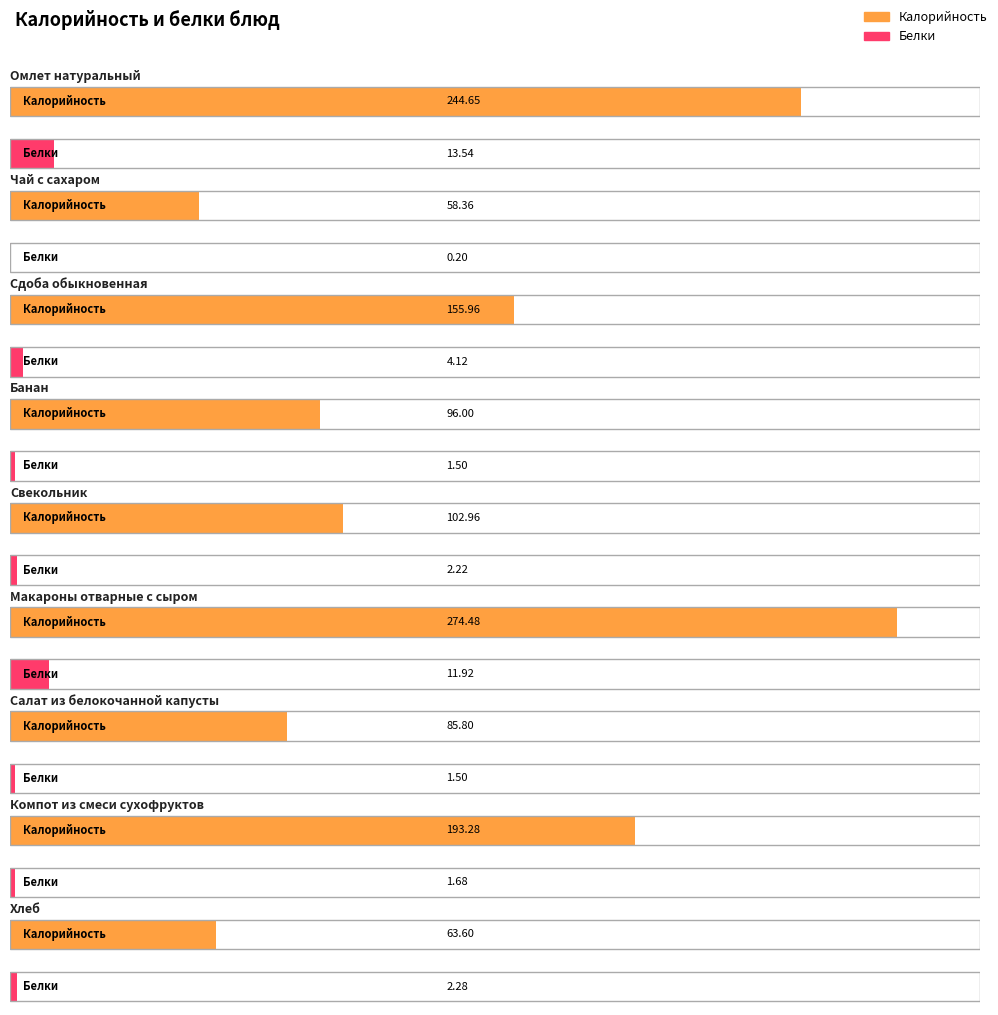

What is the value of the Белки bar at the 3rd from the left?

4.1